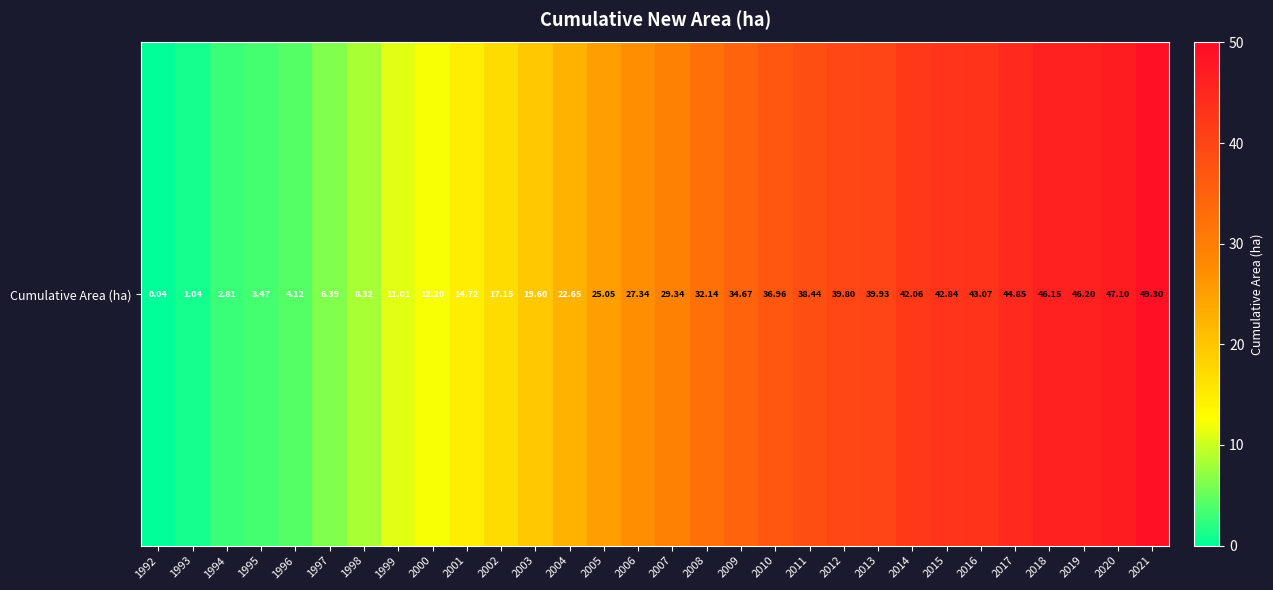

At which label is the value closest to 24?

2005